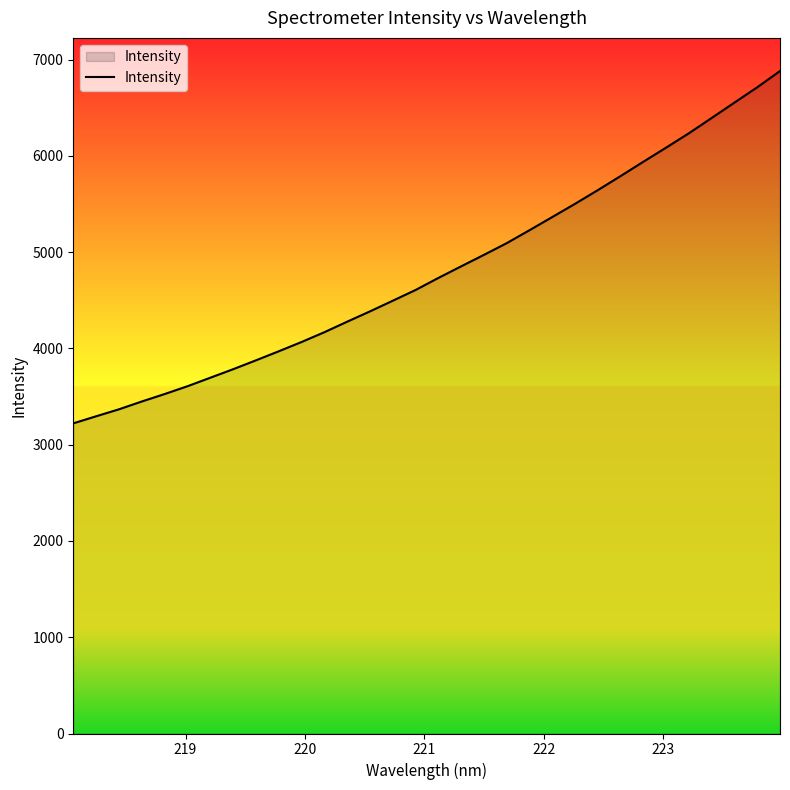

What is the difference between the maximum and minimum values?

3660.1